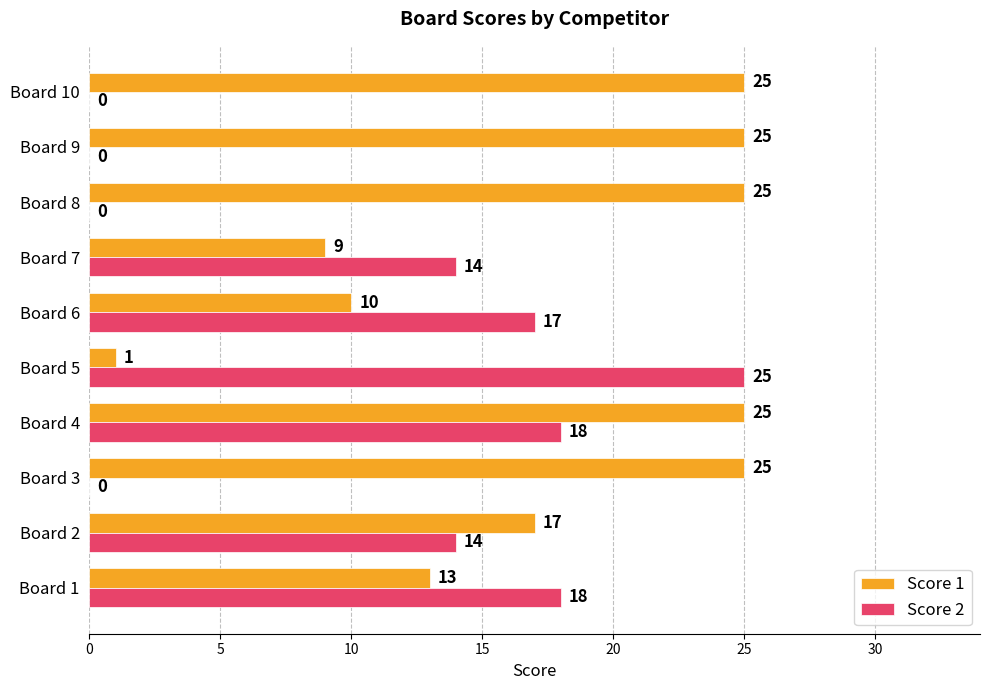

Read the Score 1 value at Board 10.

25